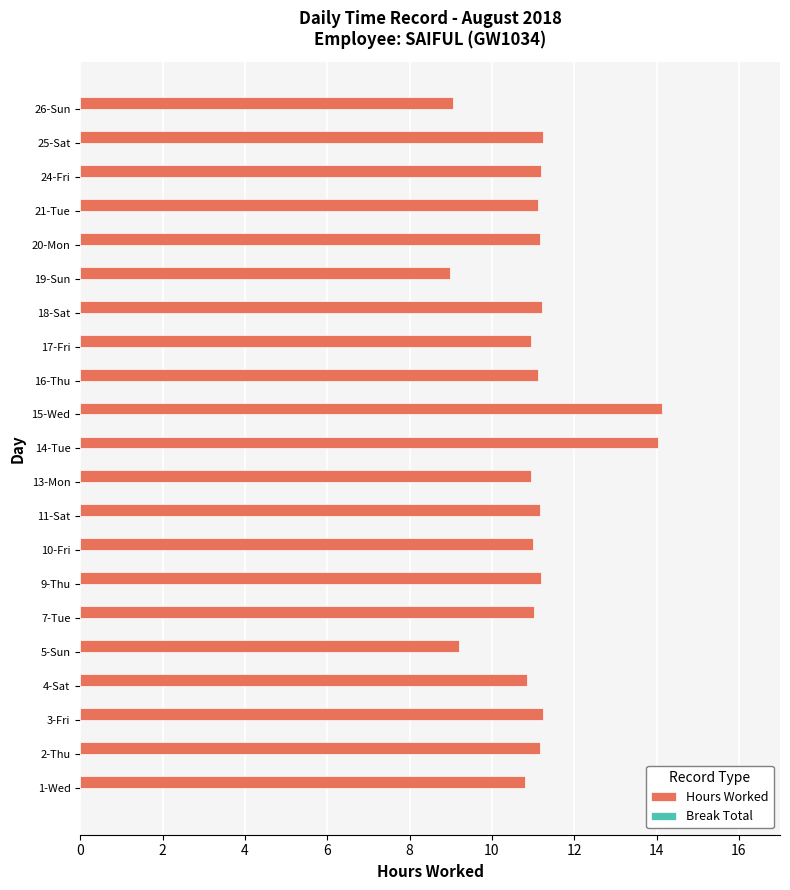

True or false: the data shows 18.3 at 3-Fri.

False